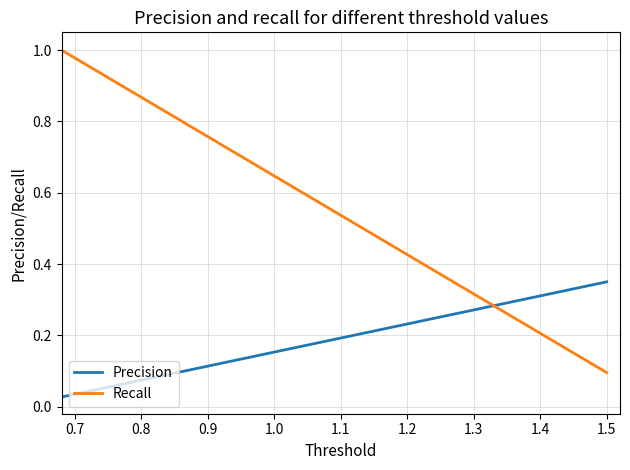

What is the greatest value displayed?

1.0